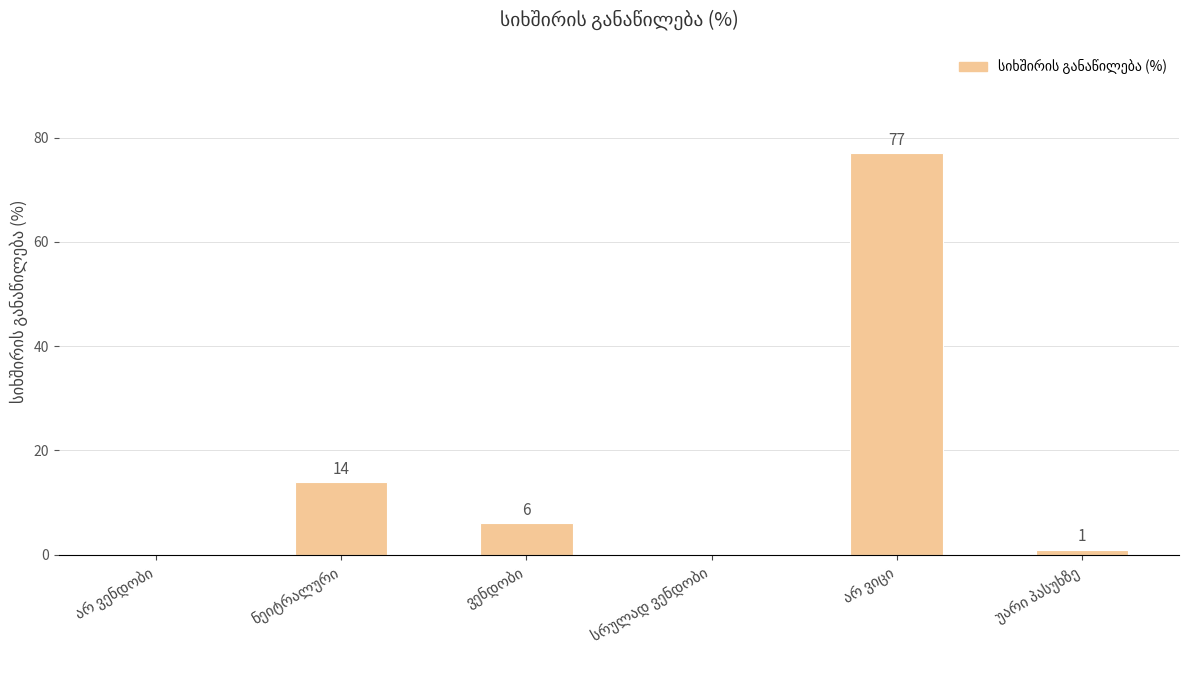

What is the sum of all values?

98